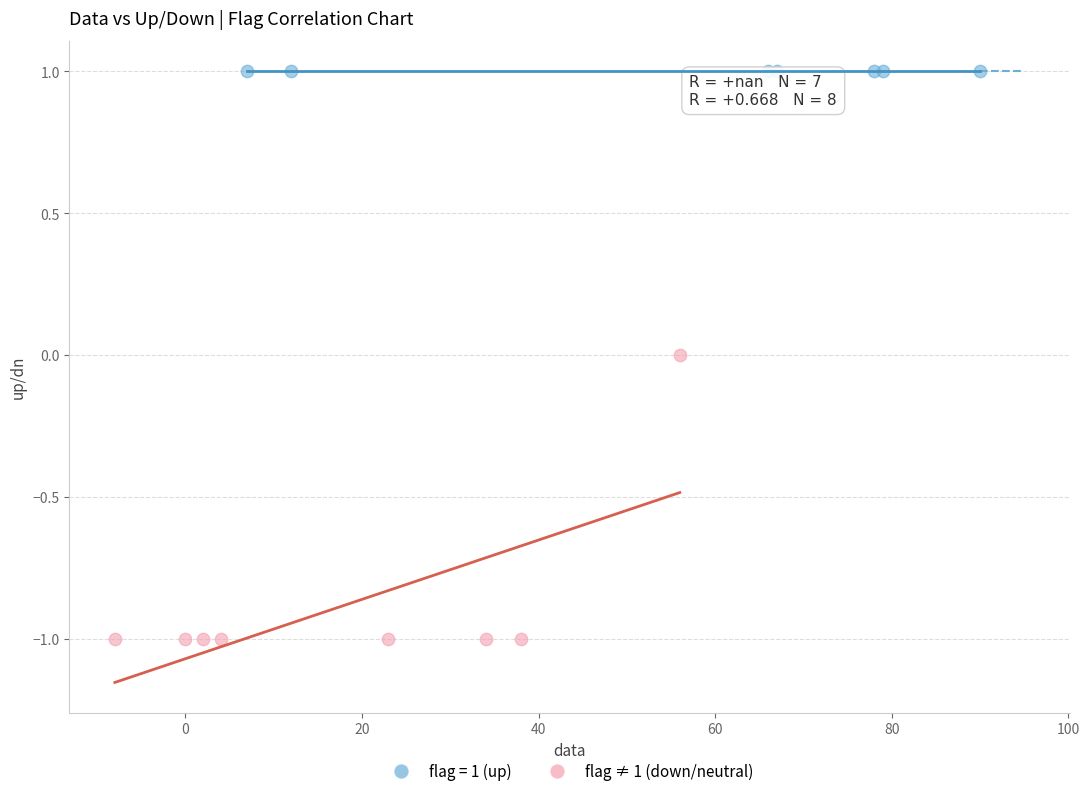

Which series contains the highest Y value?

flag = 1 (up)